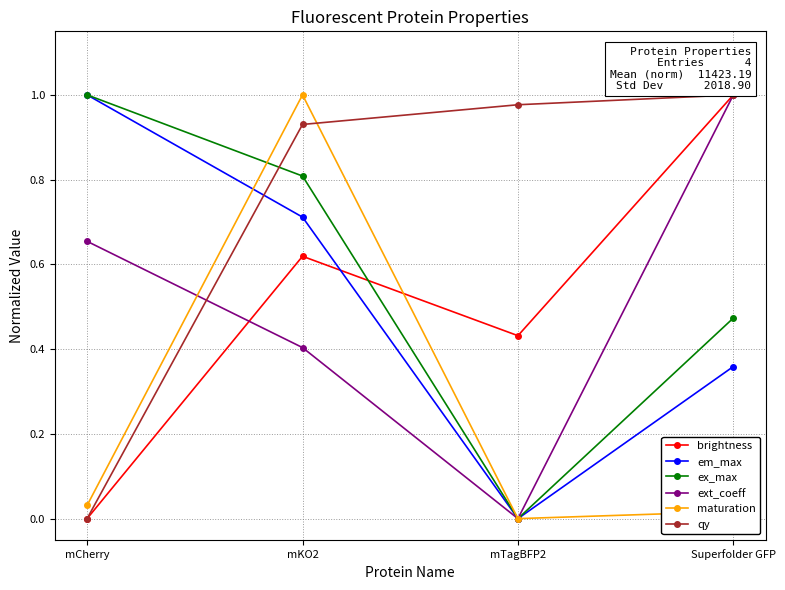

What position from the right is mCherry?

4